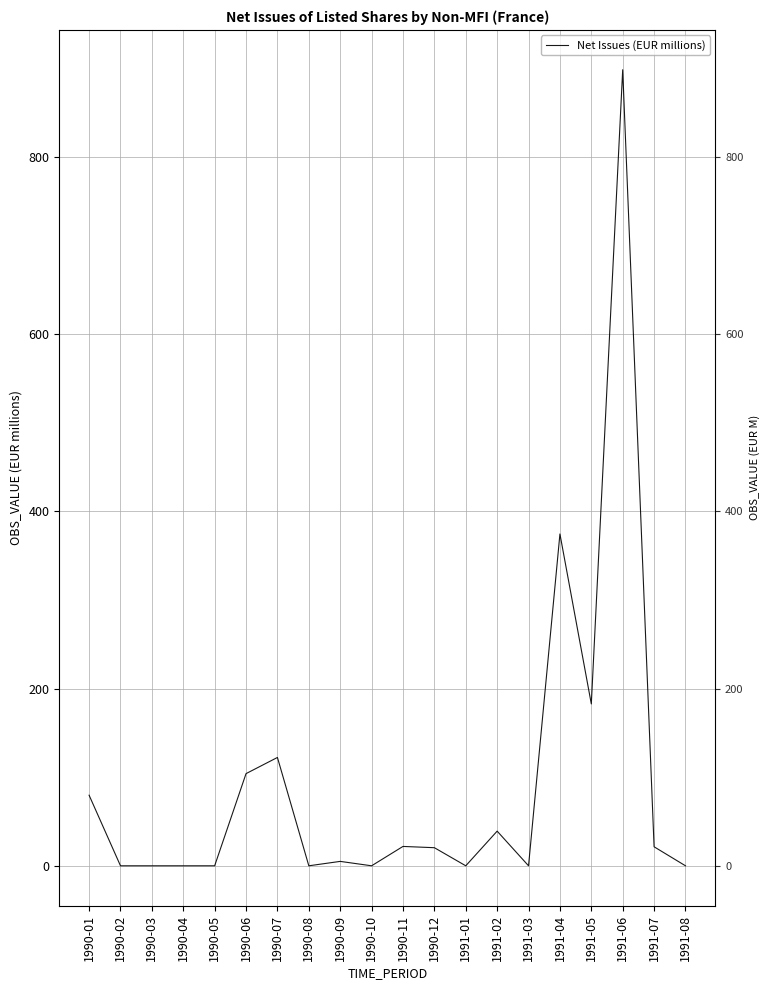

Rank the categories by value from lowest to highest.

1990-02, 1990-03, 1990-04, 1990-05, 1990-08, 1990-10, 1991-01, 1991-03, 1991-08, 1990-09, 1990-12, 1991-07, 1990-11, 1991-02, 1990-01, 1990-06, 1990-07, 1991-05, 1991-04, 1991-06